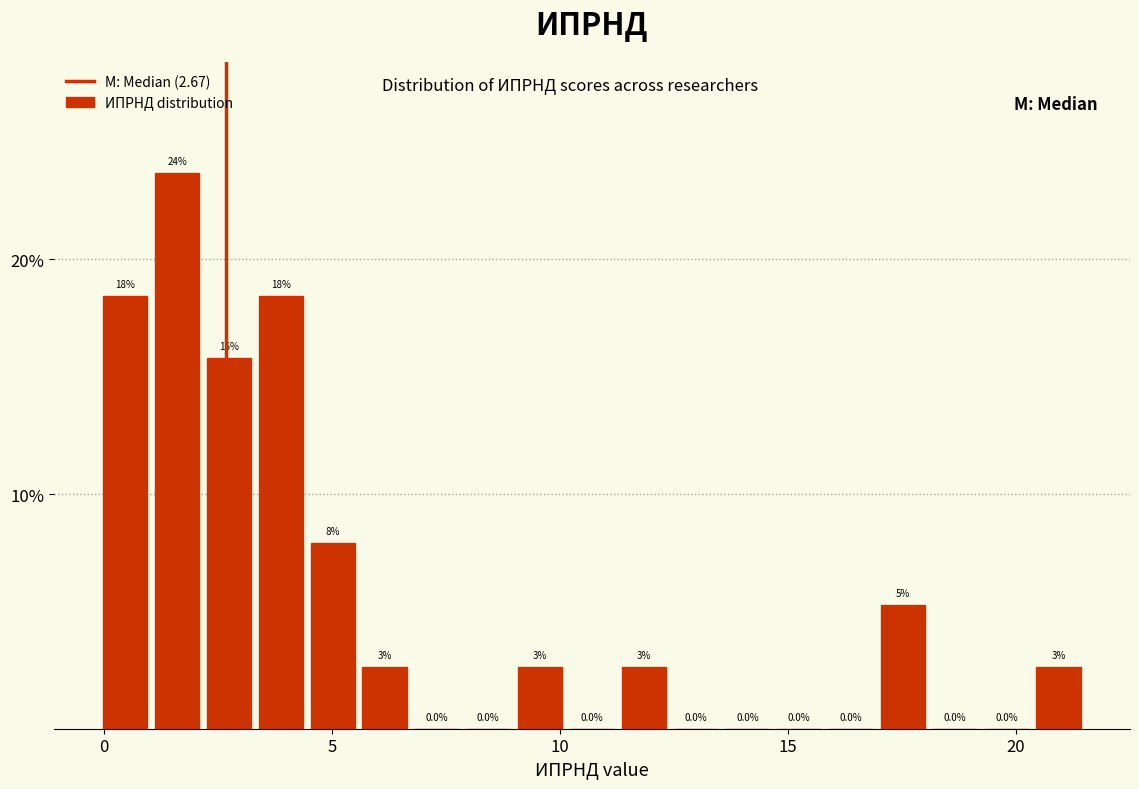

Around what value on the x-axis is the tallest bar? Give the approximate position of its centre, as read against the axis.

1.5